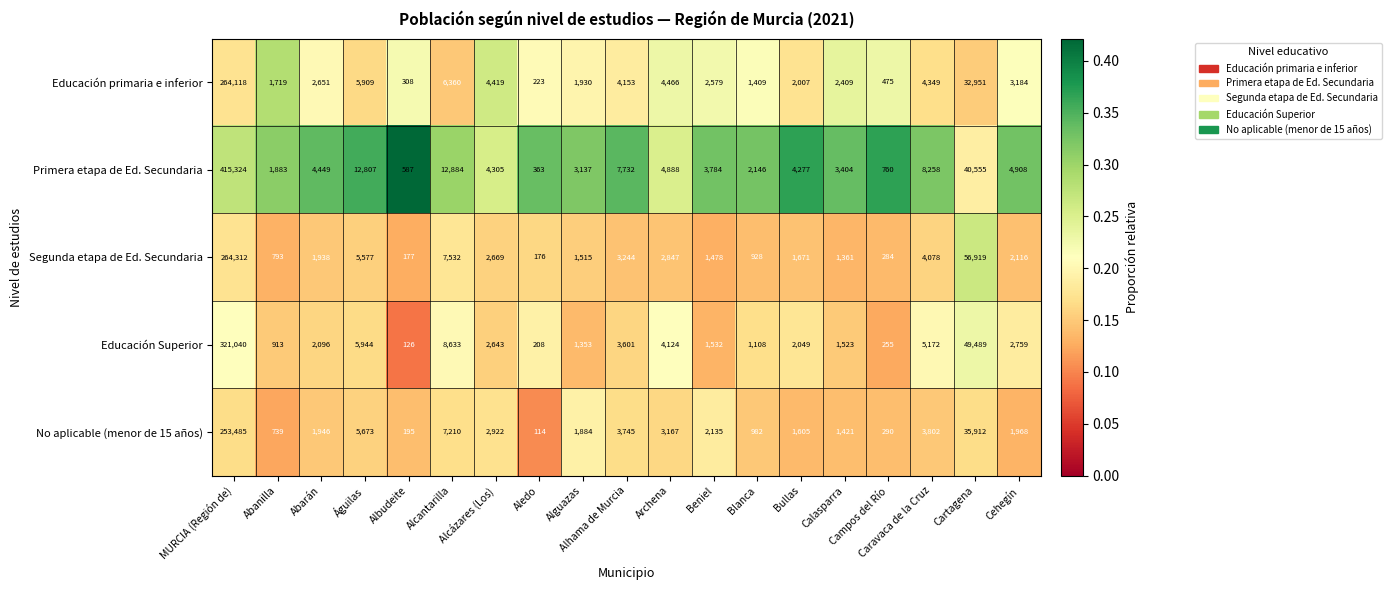

Which series has the largest range (max minus min)?

Primera etapa de Ed. Secundaria